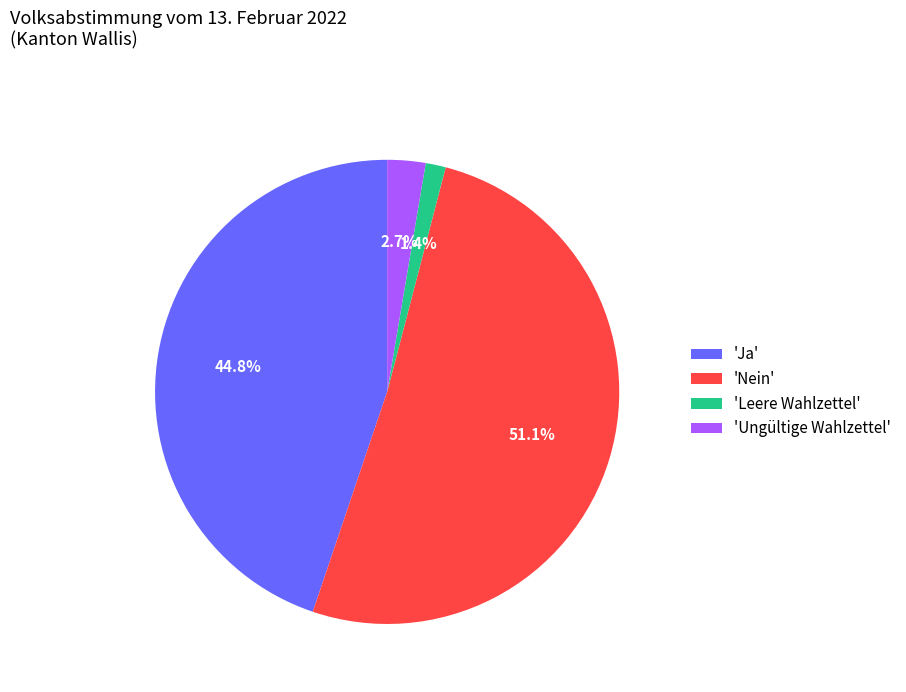

Which slice represents more than half of the pie?

'Nein'